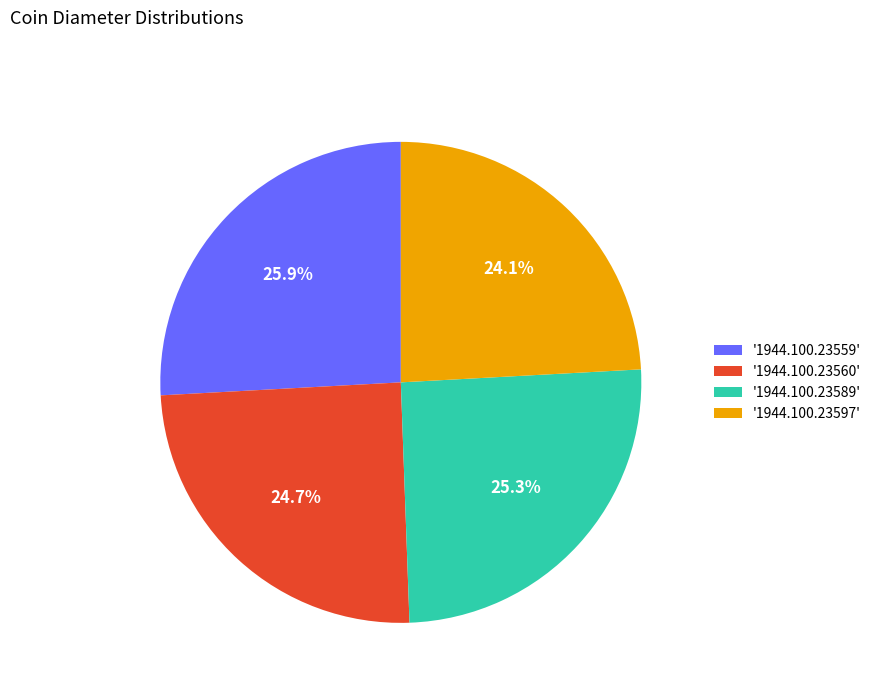

What percentage do '1944.100.23560' and '1944.100.23589' together represent?

50.0%